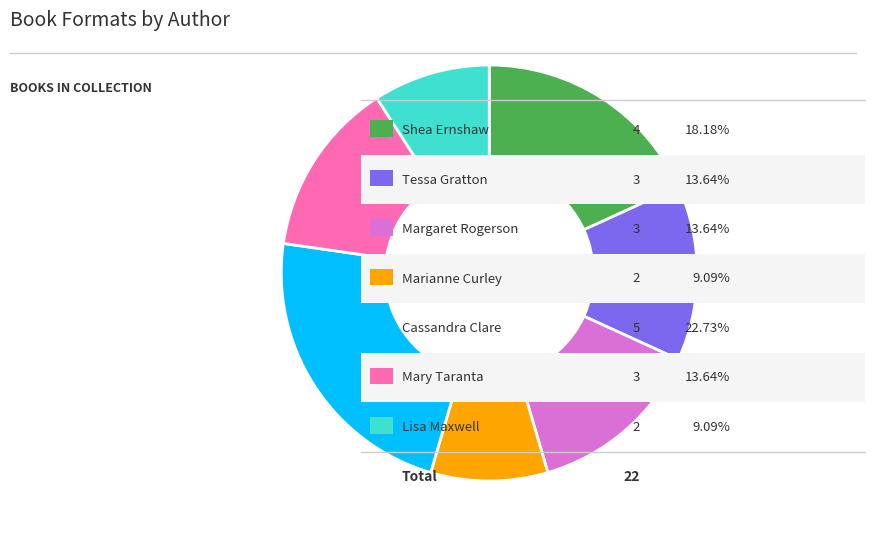

Is there any slice that represents more than half of the pie?

No